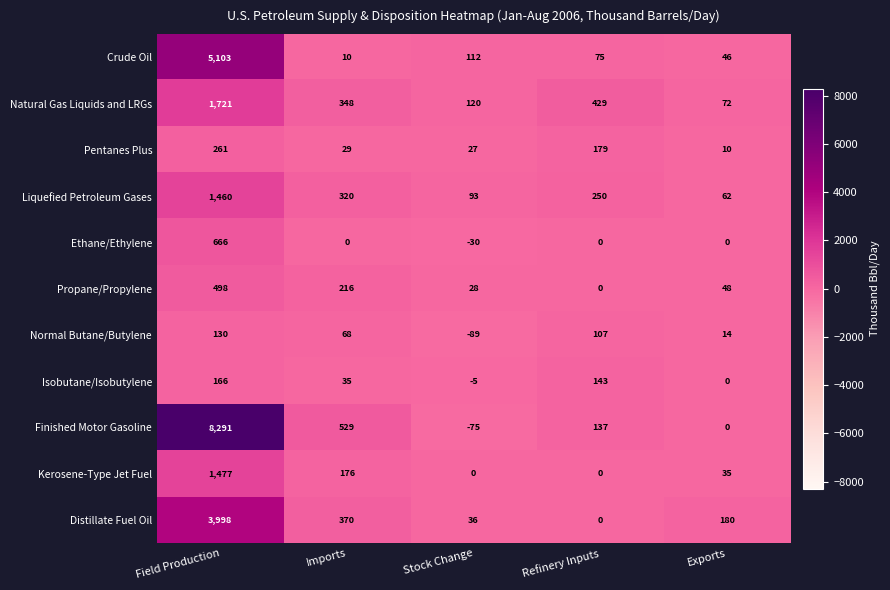

Where is Crude Oil nearest to the value 2556?

Stock Change